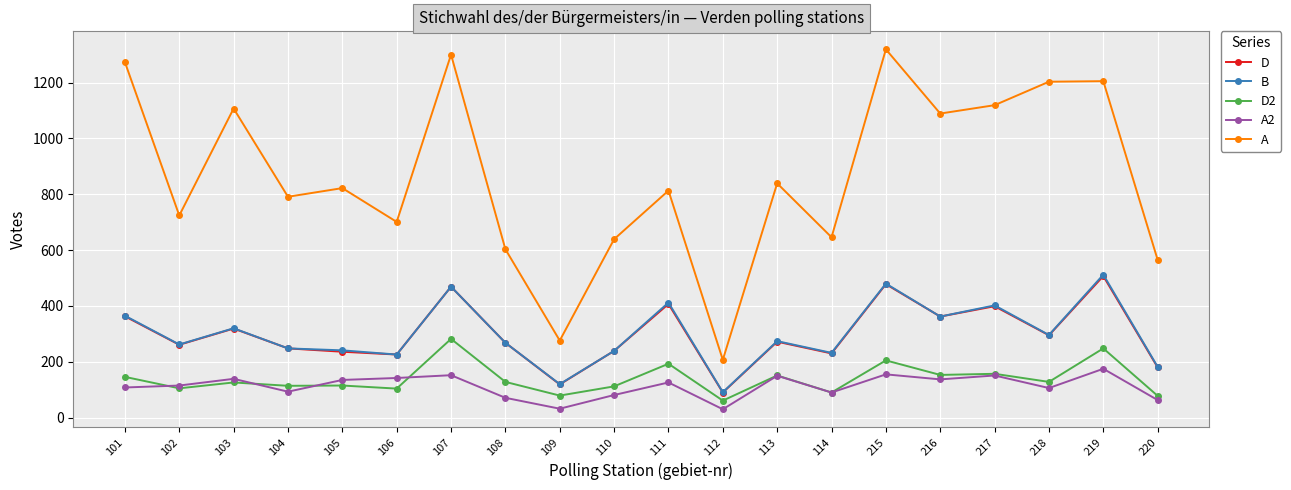

In A, how many points are lower than both neighbors (excluding endpoints)?

7